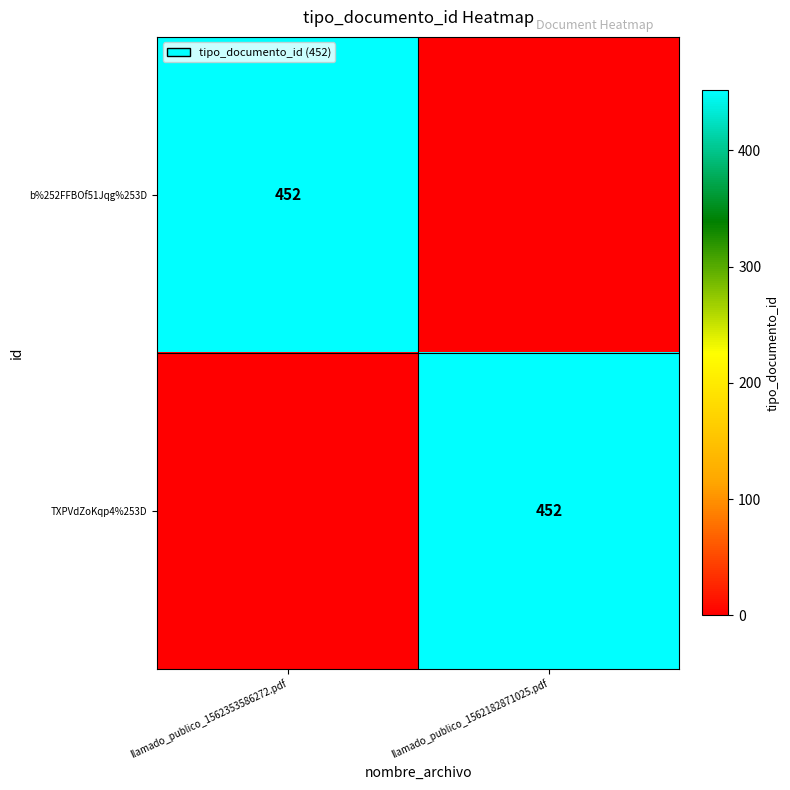

The b%252FFBOf51Jqg%253D series shows 452 at llamado_publico_1562353586272.pdf. True or false?

True